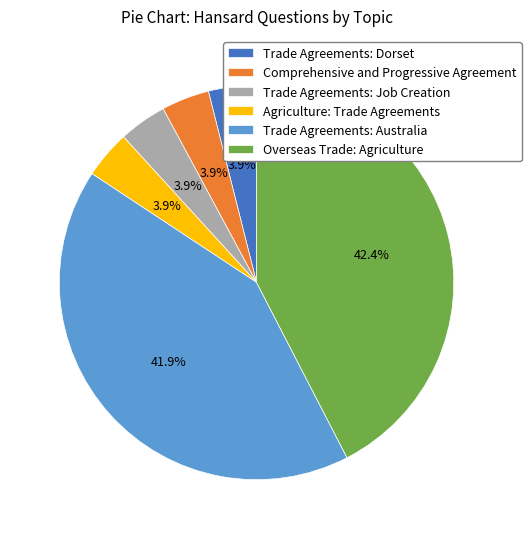

How many slices are in this pie chart?

6